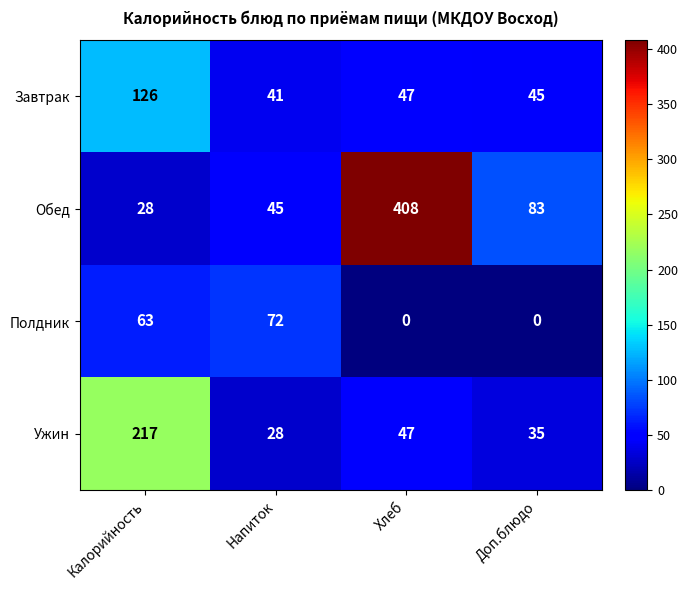

How many values in the Завтрак series are below 47?

2